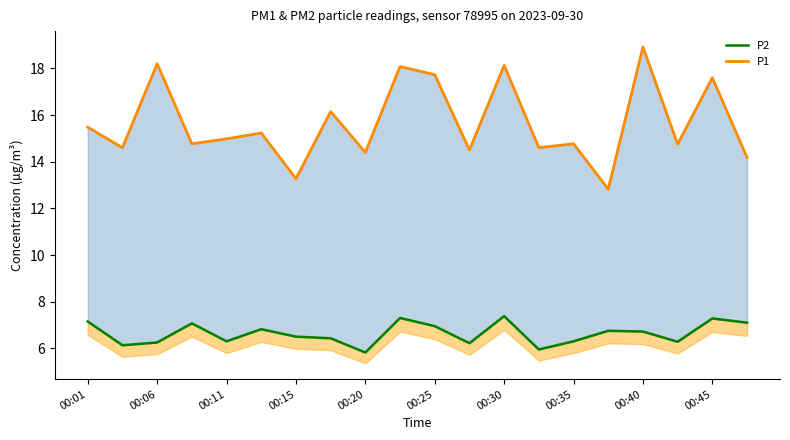

What is the difference between the maximum and minimum values in the P2 series?

1.6